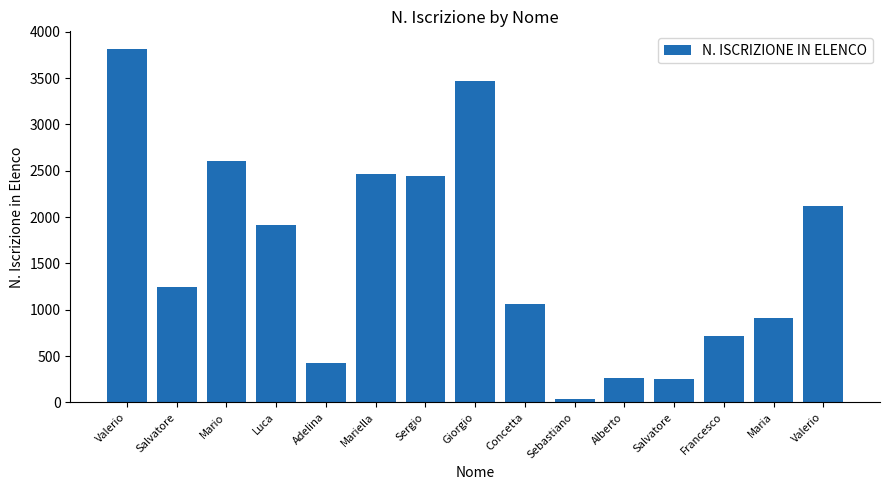

How many distinct data groups are displayed?

1